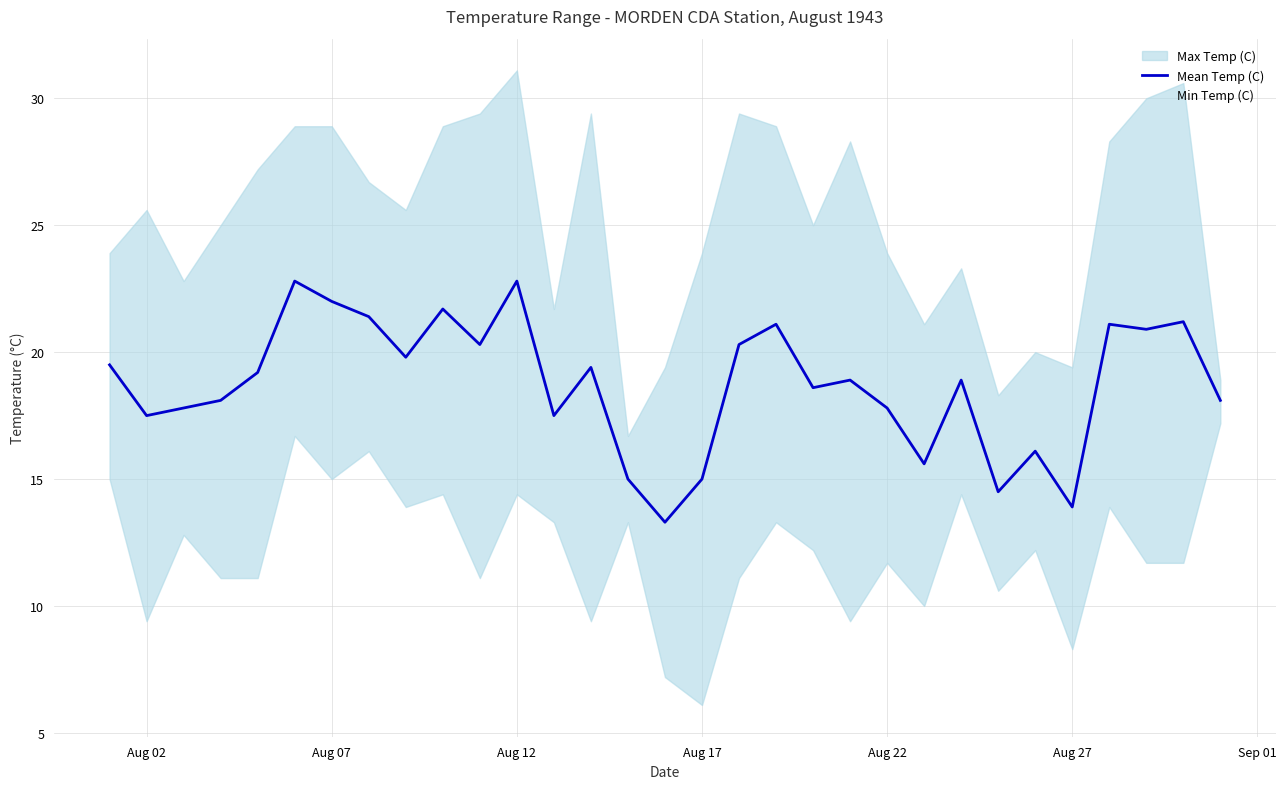

At how many categories does at least one series exceed 12?

31